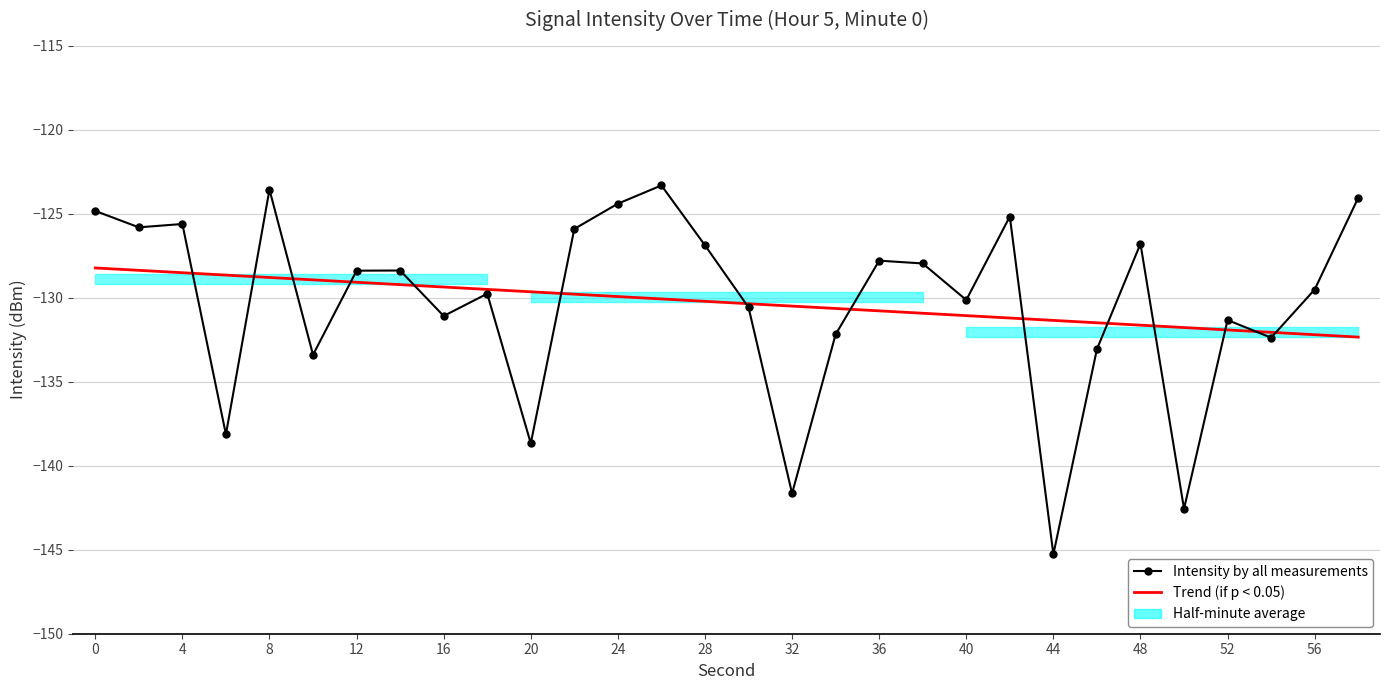

What is the difference between the highest and lowest values at 52?

0.6